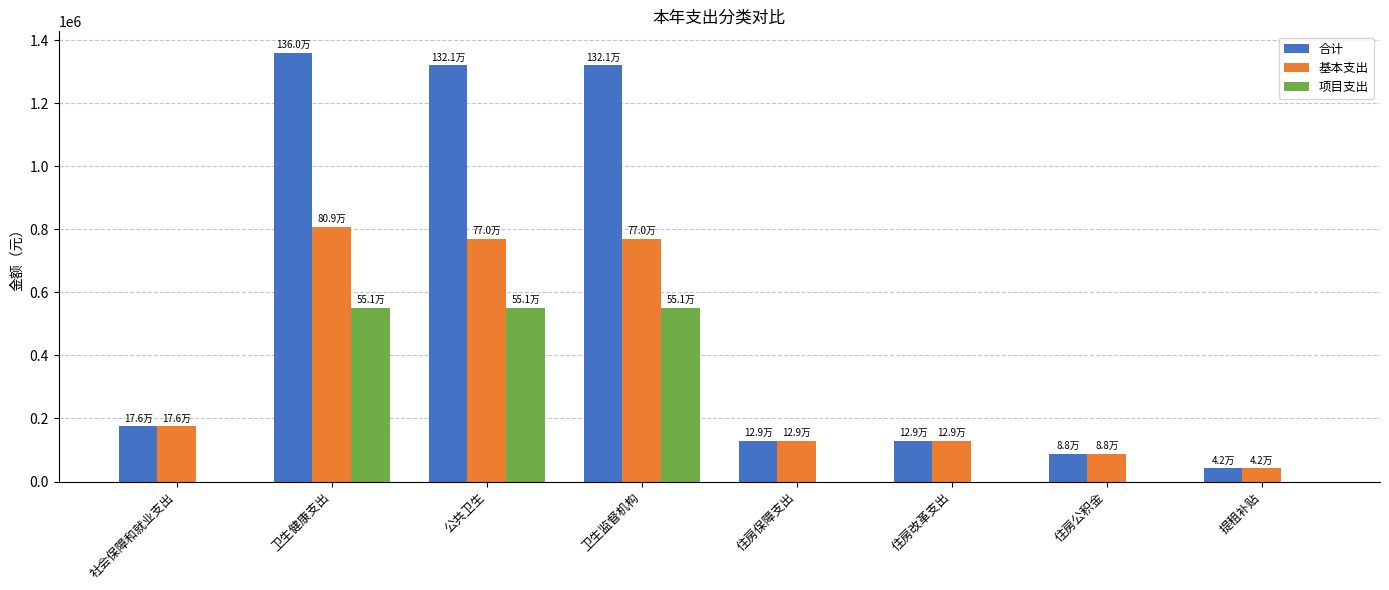

How many distinct data groups are displayed?

3